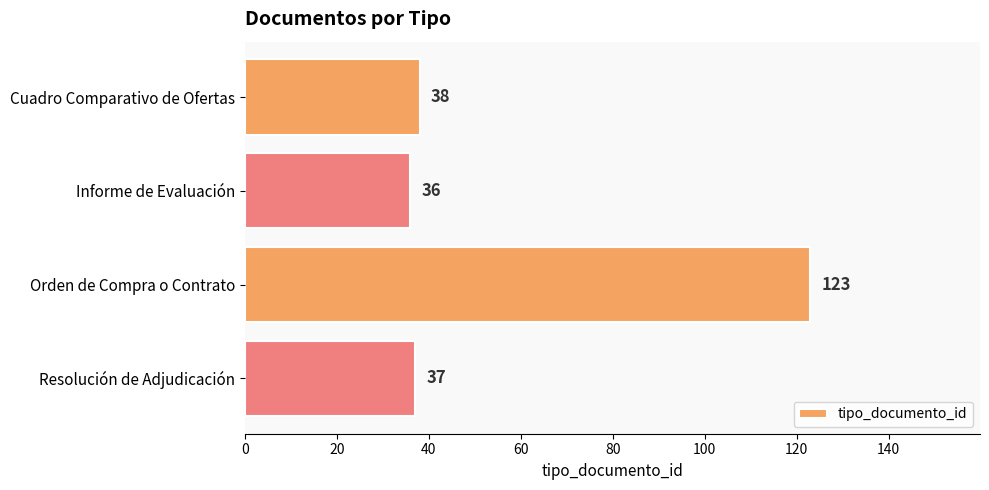

List the labels in order of value, smallest first.

Informe de Evaluación, Resolución de Adjudicación, Cuadro Comparativo de Ofertas, Orden de Compra o Contrato